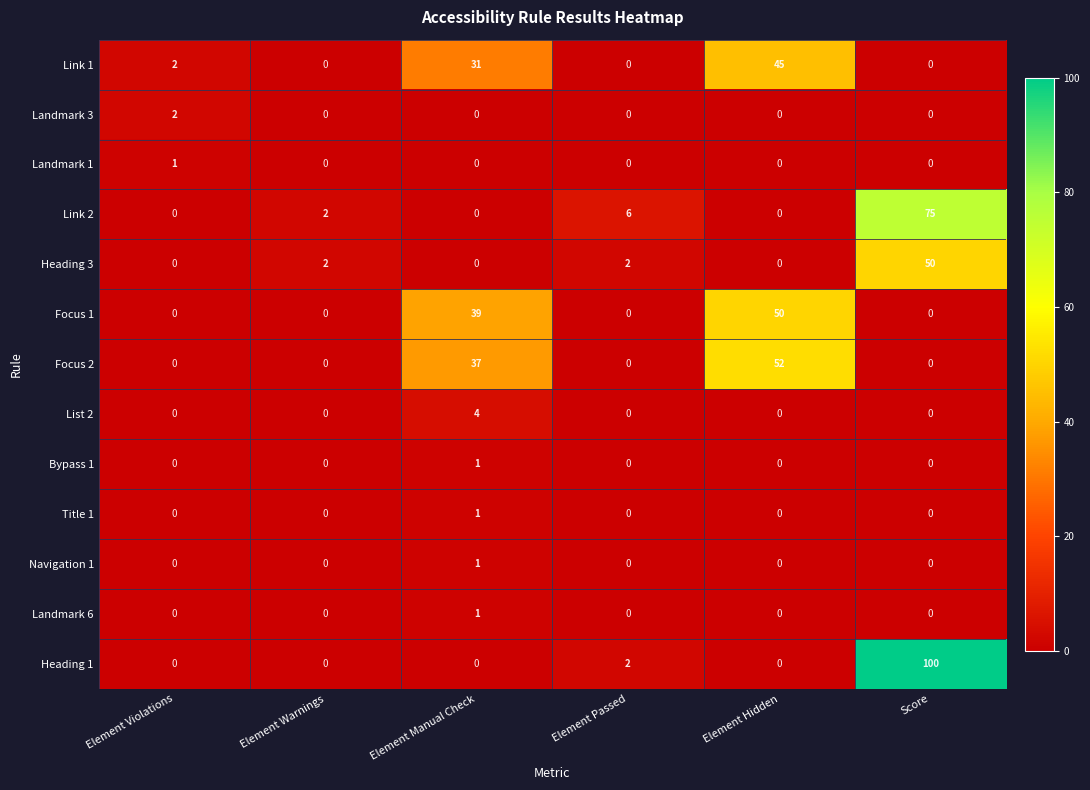

Is the value of Heading 3 at Element Passed greater than the value of Landmark 1 at Element Hidden?

Yes